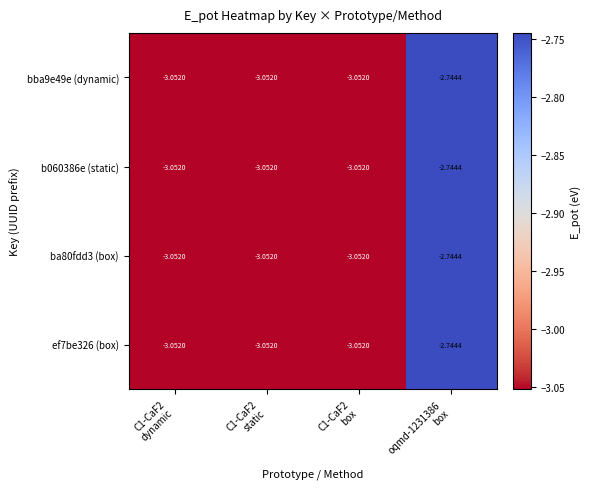

How many series are shown in this chart?

4